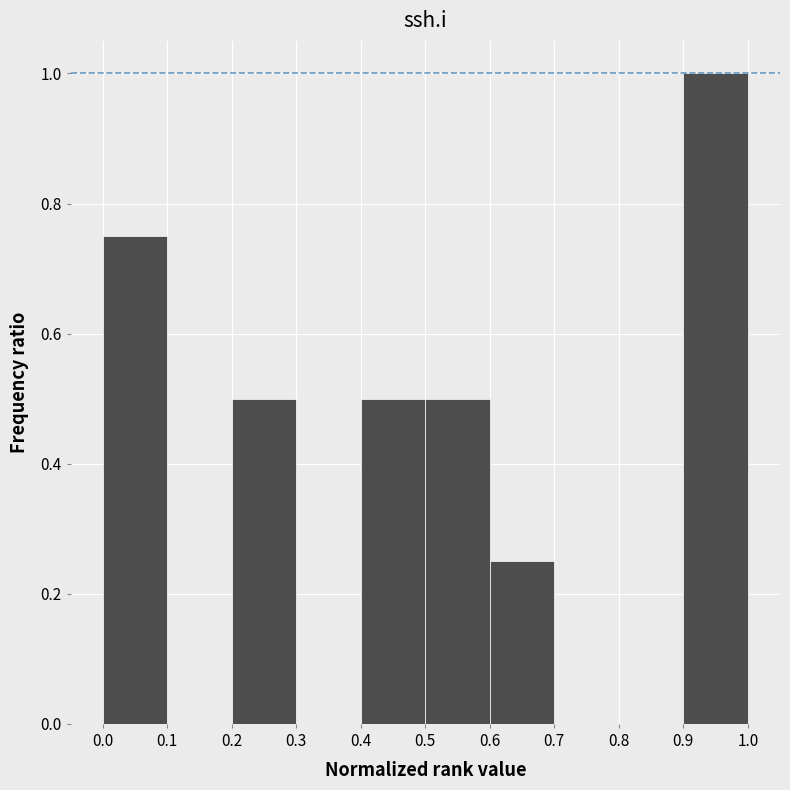

Over which range of the x-axis is the bar tallest?

0.9 to 1.0